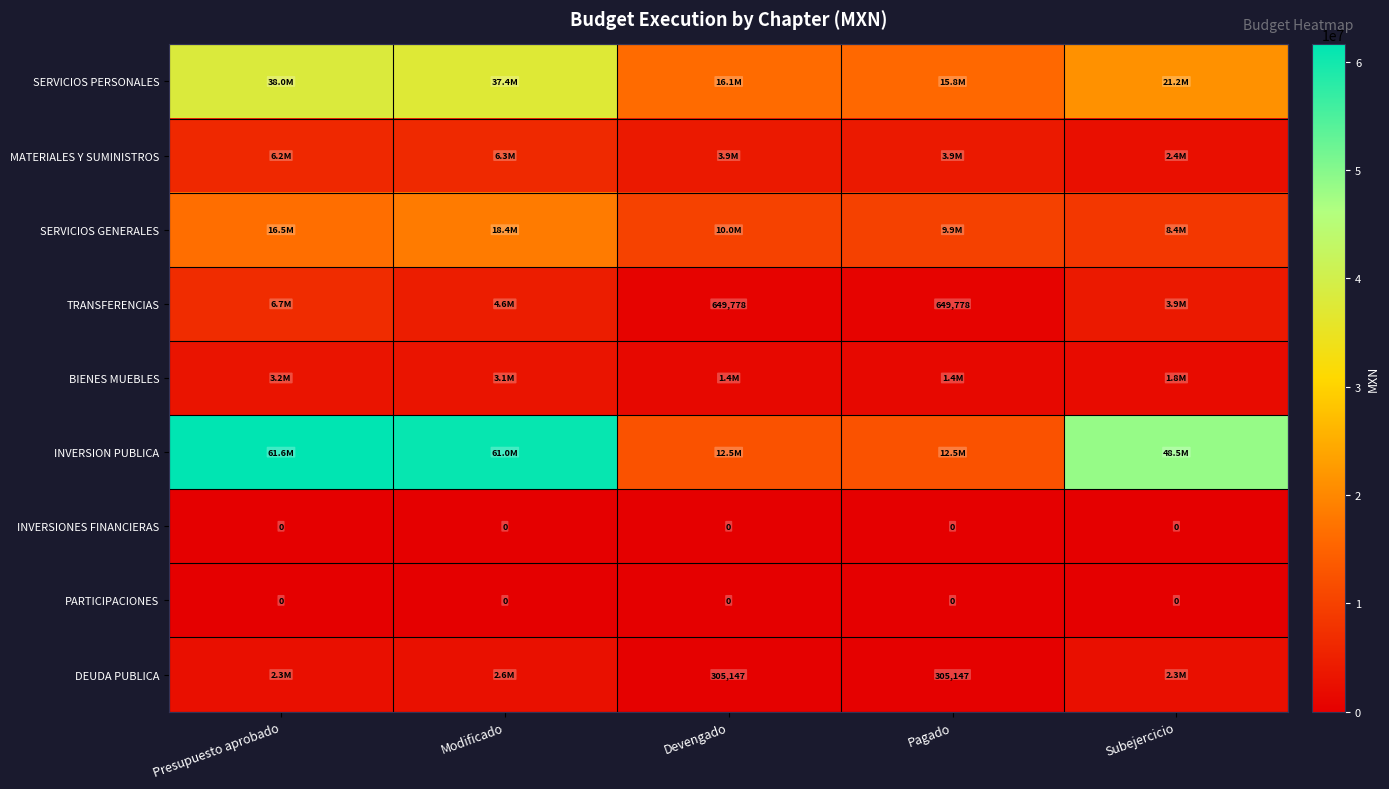

At Modificado, list the series in order from smallest to largest.

INVERSIONES FINANCIERAS, PARTICIPACIONES, DEUDA PUBLICA, BIENES MUEBLES, TRANSFERENCIAS, MATERIALES Y SUMINISTROS, SERVICIOS GENERALES, SERVICIOS PERSONALES, INVERSION PUBLICA